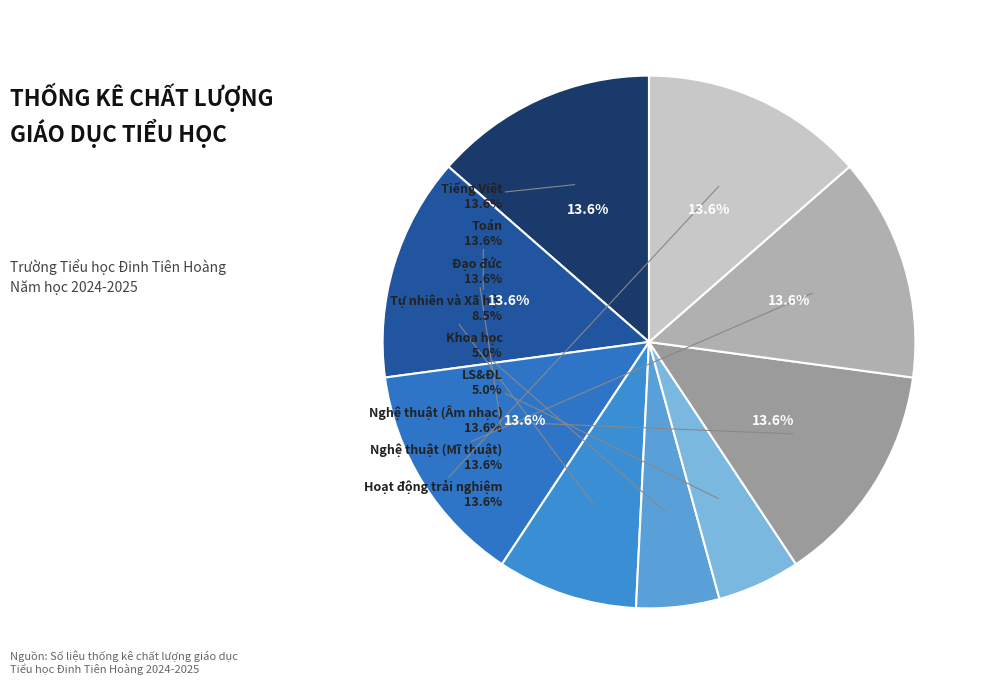

How many slices are in this pie chart?

9